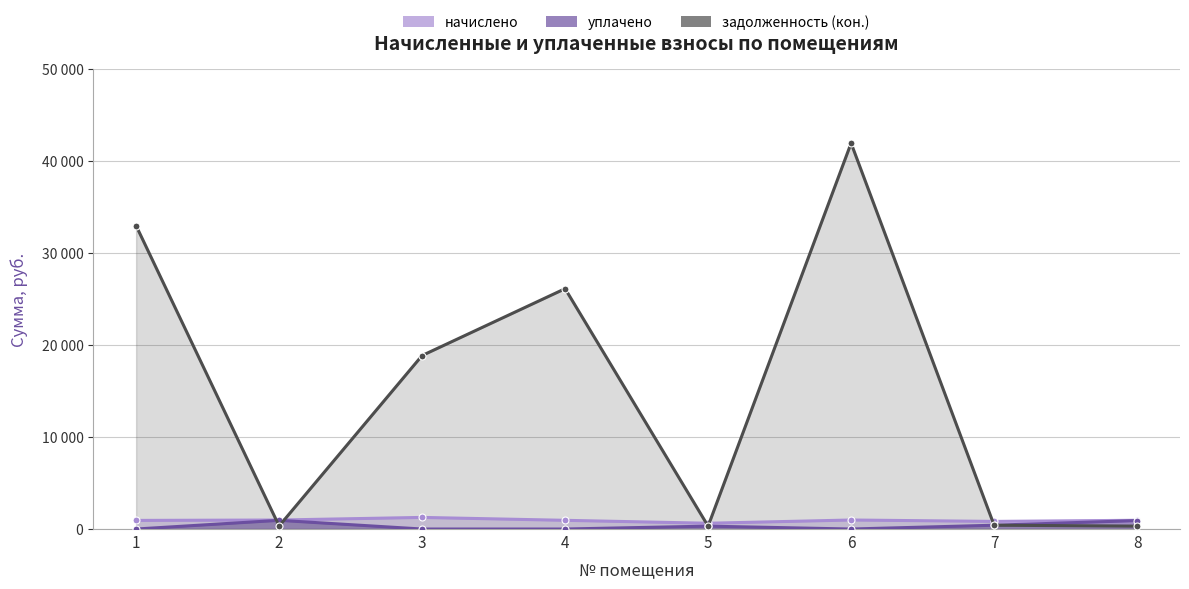

Reading right to left, transcribe all the data shown in this chart.

начислено: 8=951.1	7=828.5	6=981.0	5=628.7	4=947.0	3=1262.7	2=979.0	1=937.0
уплачено: 8=918.7	7=414.2	6=0.0	5=314.4	4=0.0	3=0.0	2=945.6	1=0.0
задолженность (кон.): 8=317.0	7=414.2	6=41942.5	5=314.4	4=26124.7	3=18860.8	2=326.3	1=32970.7